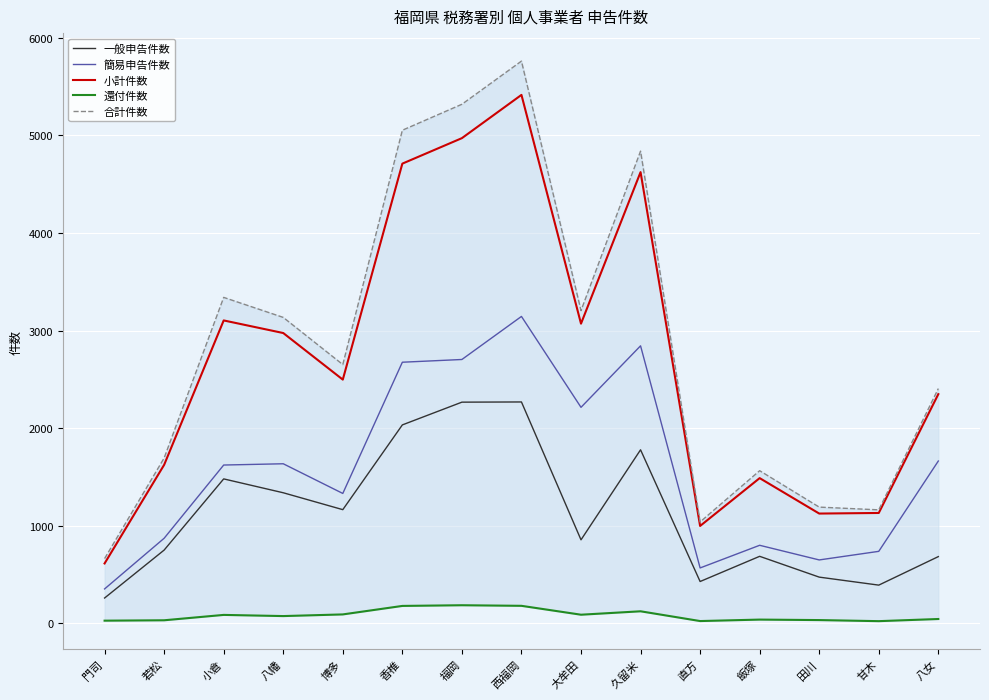

What is the total value across all series at 福岡?

15447